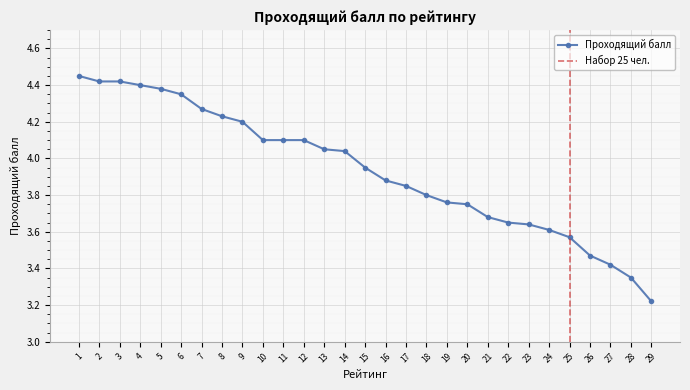

Between 21 and 1, which is larger?

1